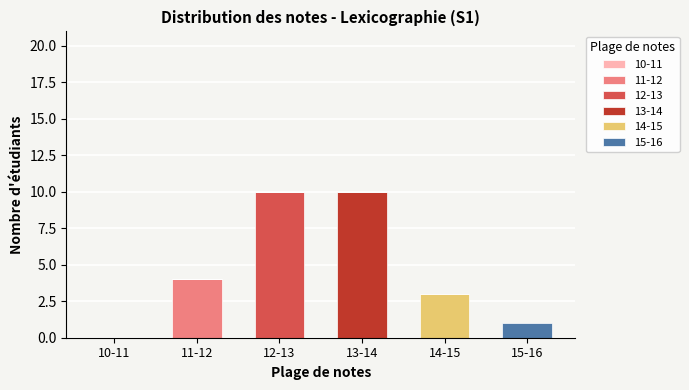

What is the highest value of the 11-12 series?

4